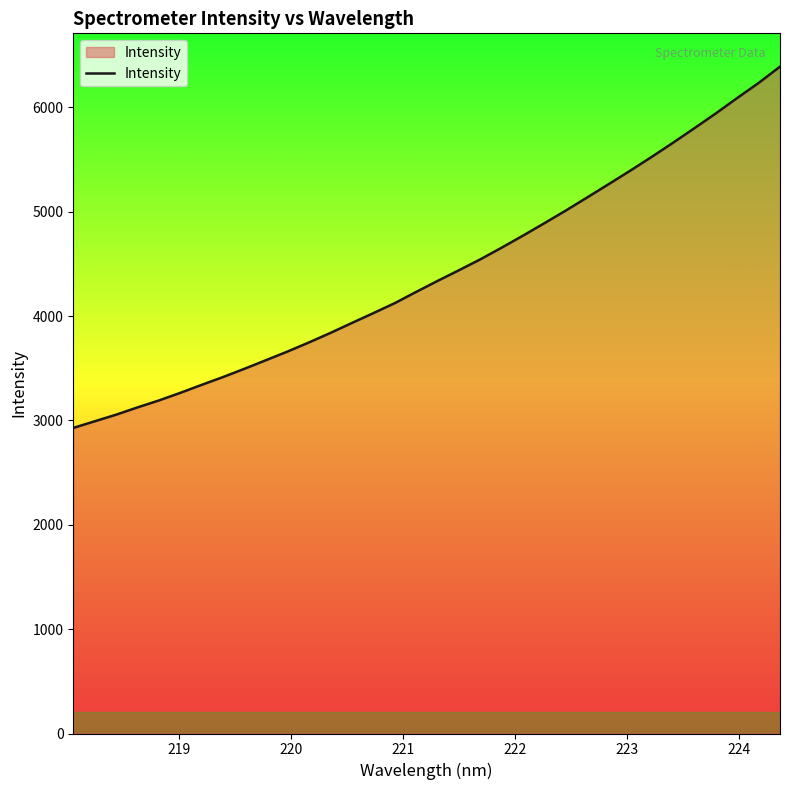

Does the chart display data point markers on the line(s)?

No